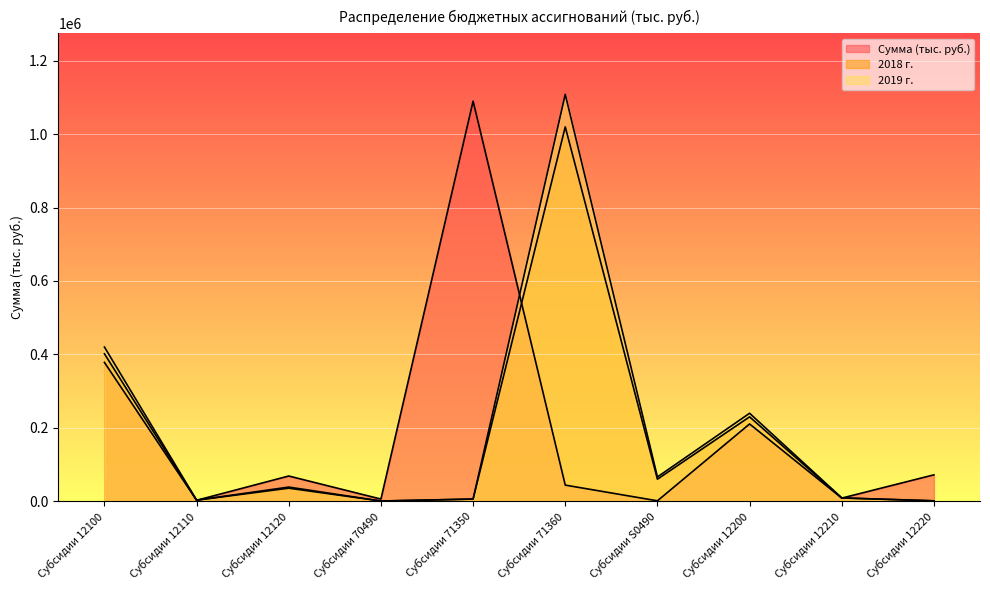

Between Субсидии 70490 and Субсидии 12210, which series saw the biggest shift?

2019 г.